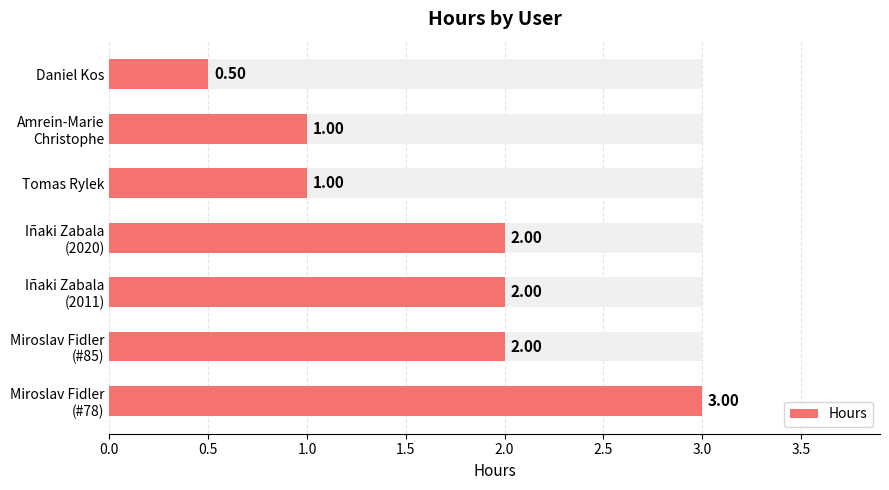

What is the difference between the maximum and minimum values?

2.5